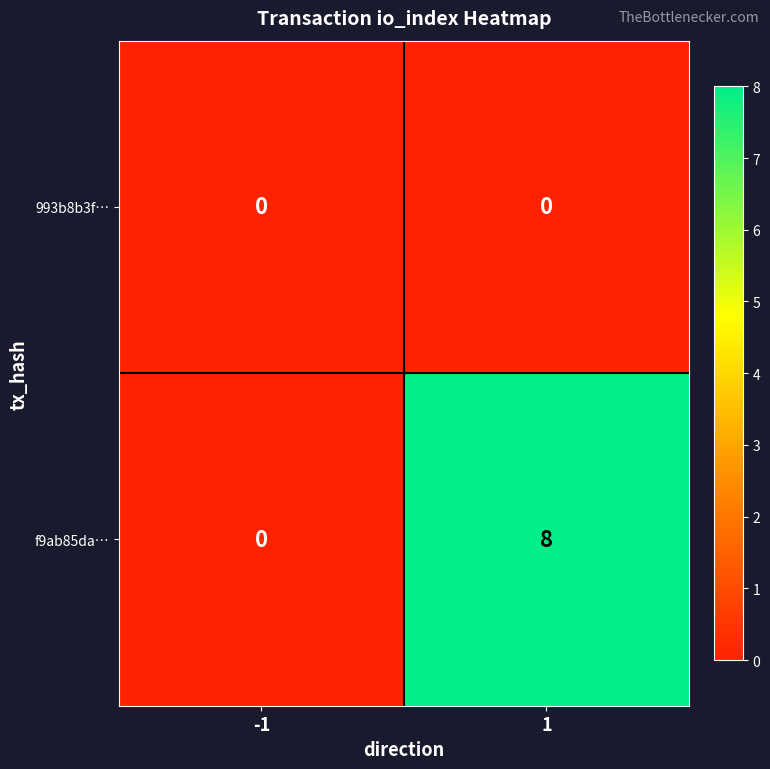

The value of 993b8b3f… at 1 is 0. True or false?

True